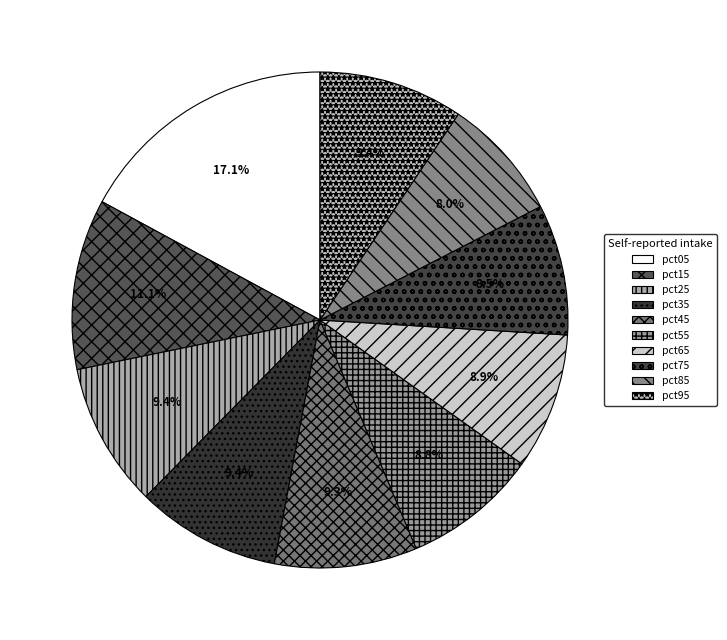

How many slices are in this pie chart?

10